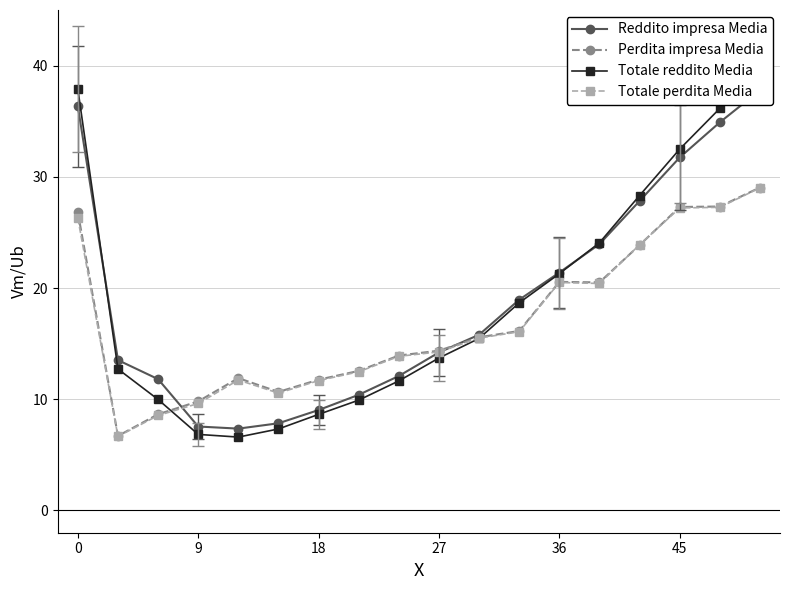

What is the maximum value for Perdita impresa Media?

29.0